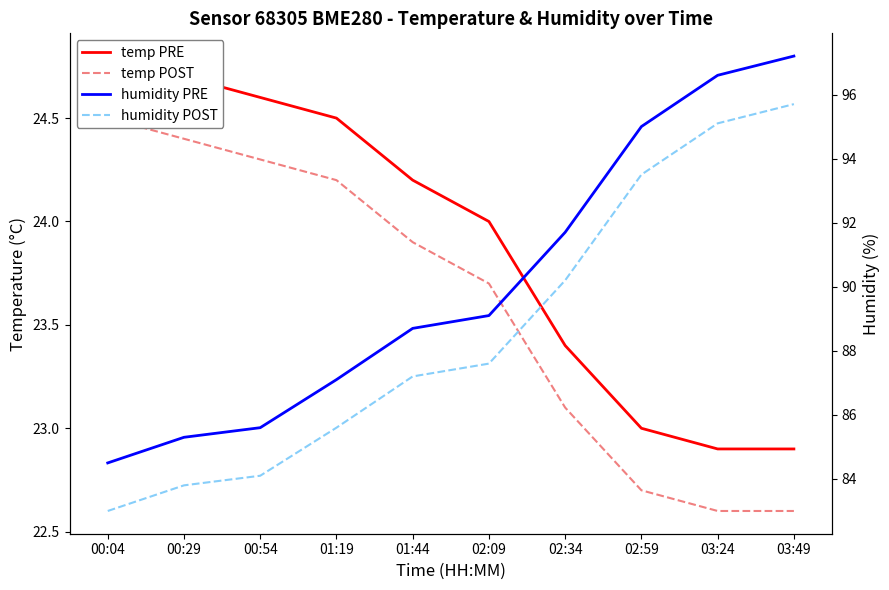

Which label corresponds to the smallest value in the chart?

03:24